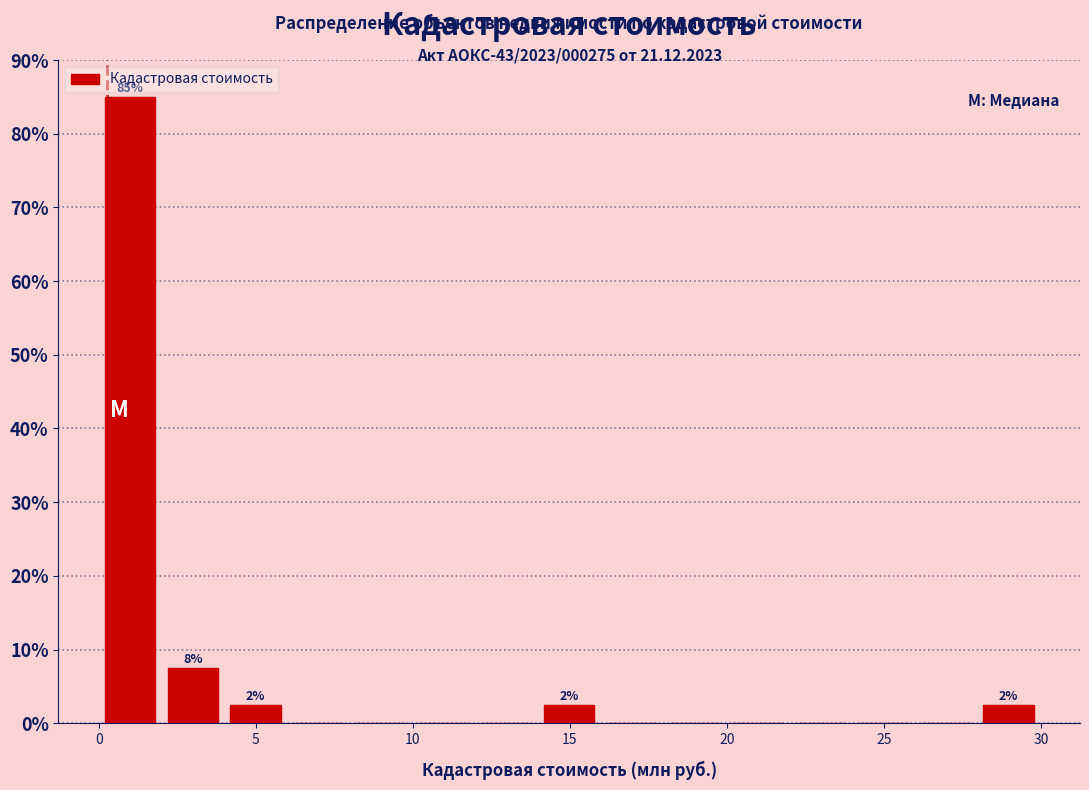

Around what value on the x-axis is the tallest bar? Give the approximate position of its centre, as read against the axis.

1.0